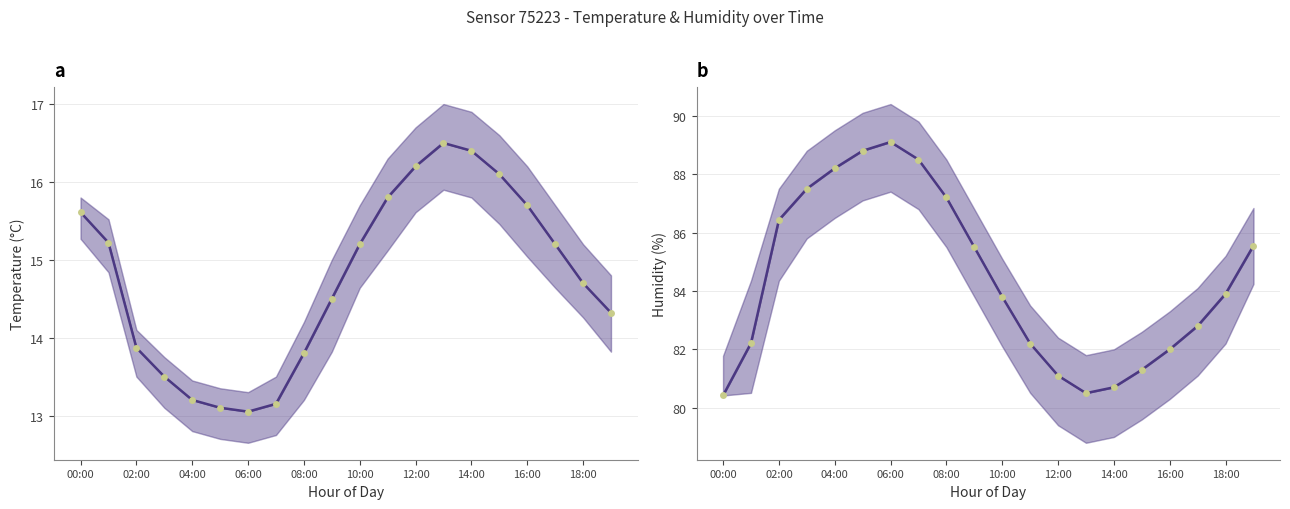

How many interior local peaks does the temperature series have?

1